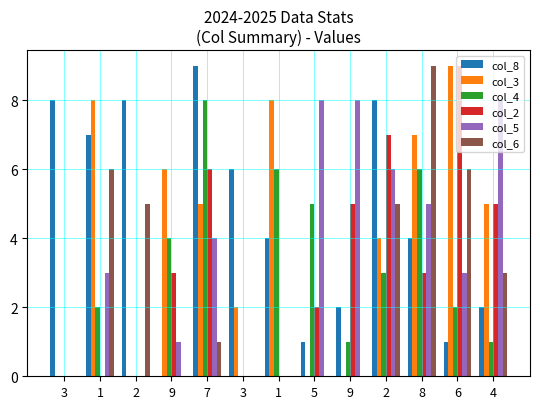

What is the difference between the highest and lowest values at 3?

8